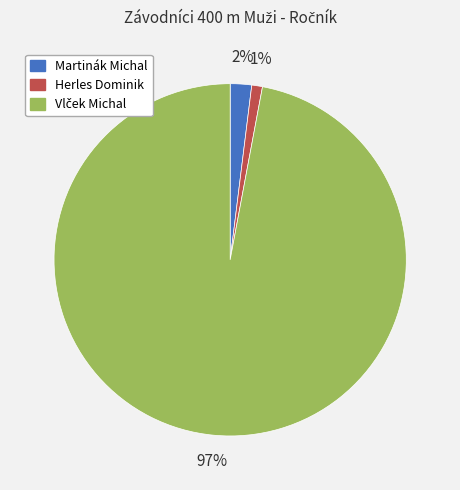

Which slice is the smallest?

Herles Dominik